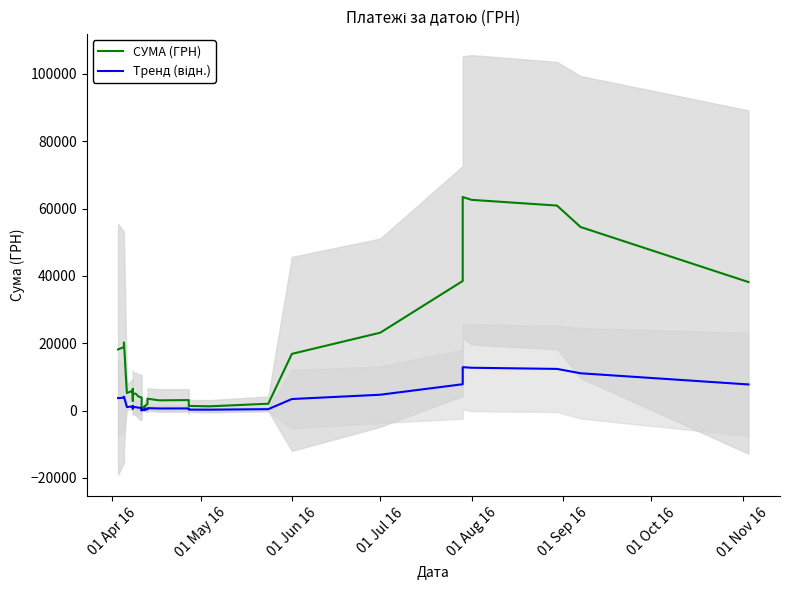

List the series in order of their peak value, highest first.

СУМА (ГРН), Тренд (відн.)